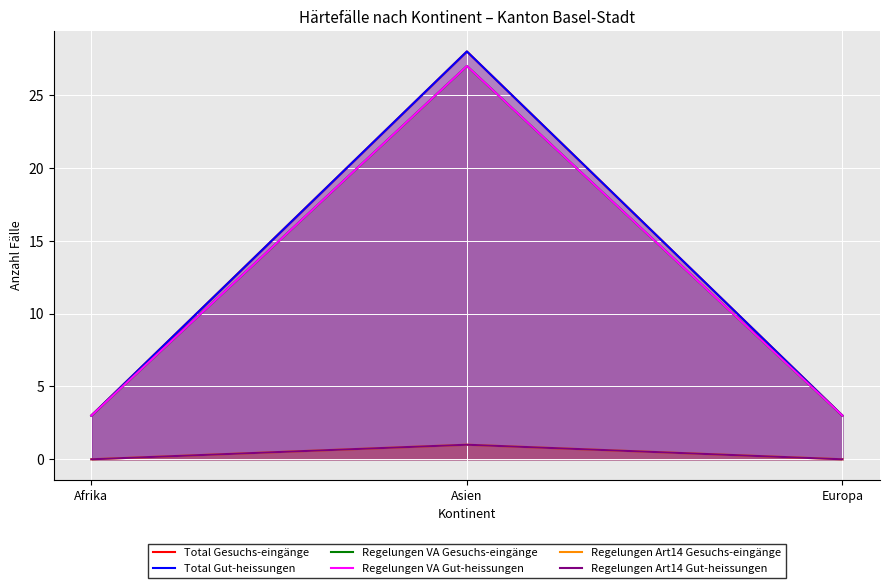

What is the label of the 3rd point from the right?

Afrika